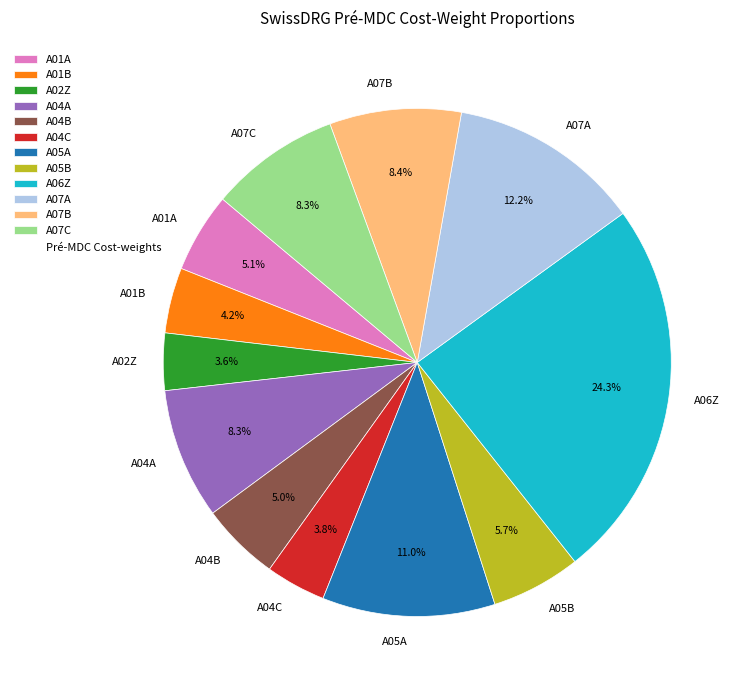

What percentage is NOT represented by A04B?

95.0%